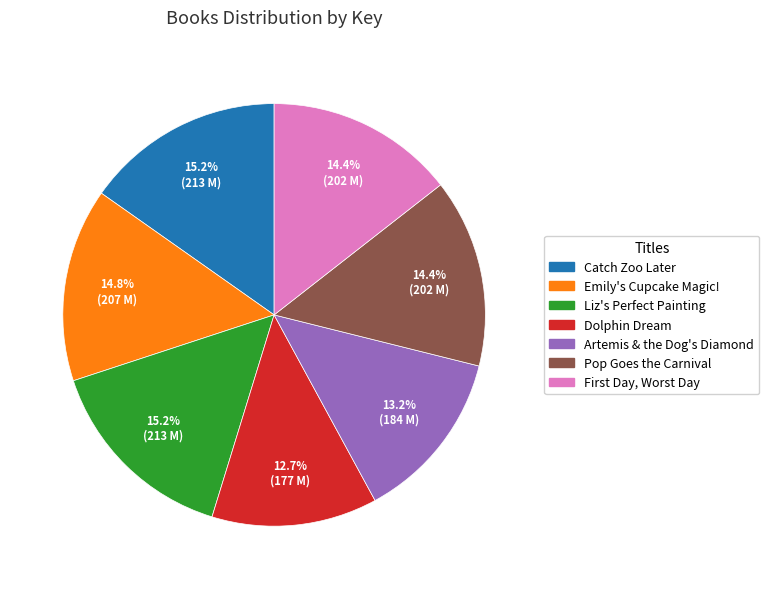

What is the smallest slice in the pie chart?

Dolphin Dream